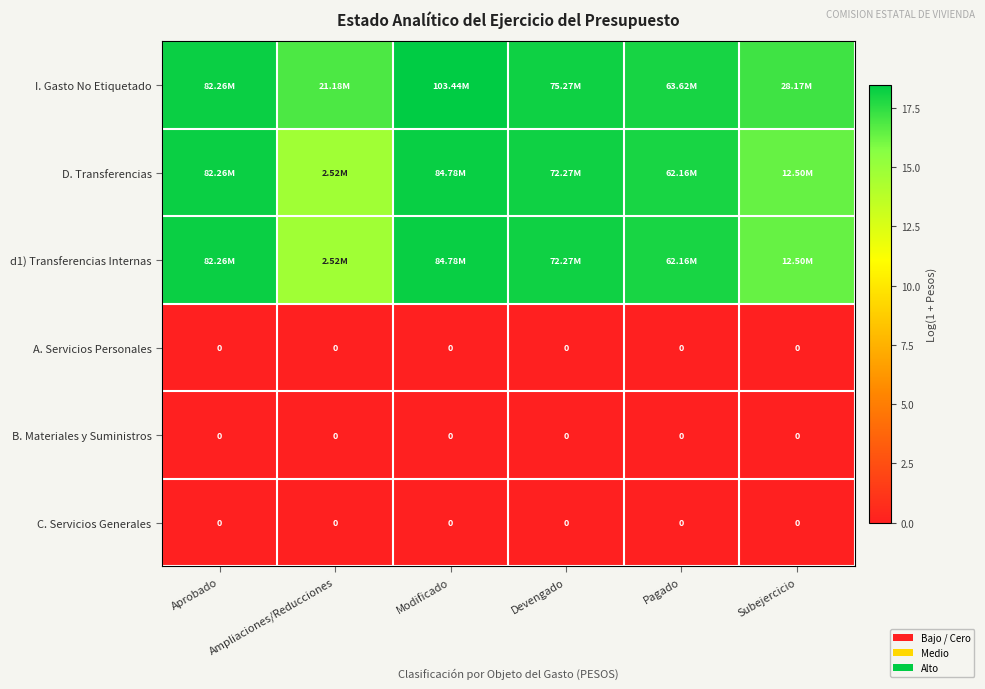

What is the total value across all series at Pagado?

53.9